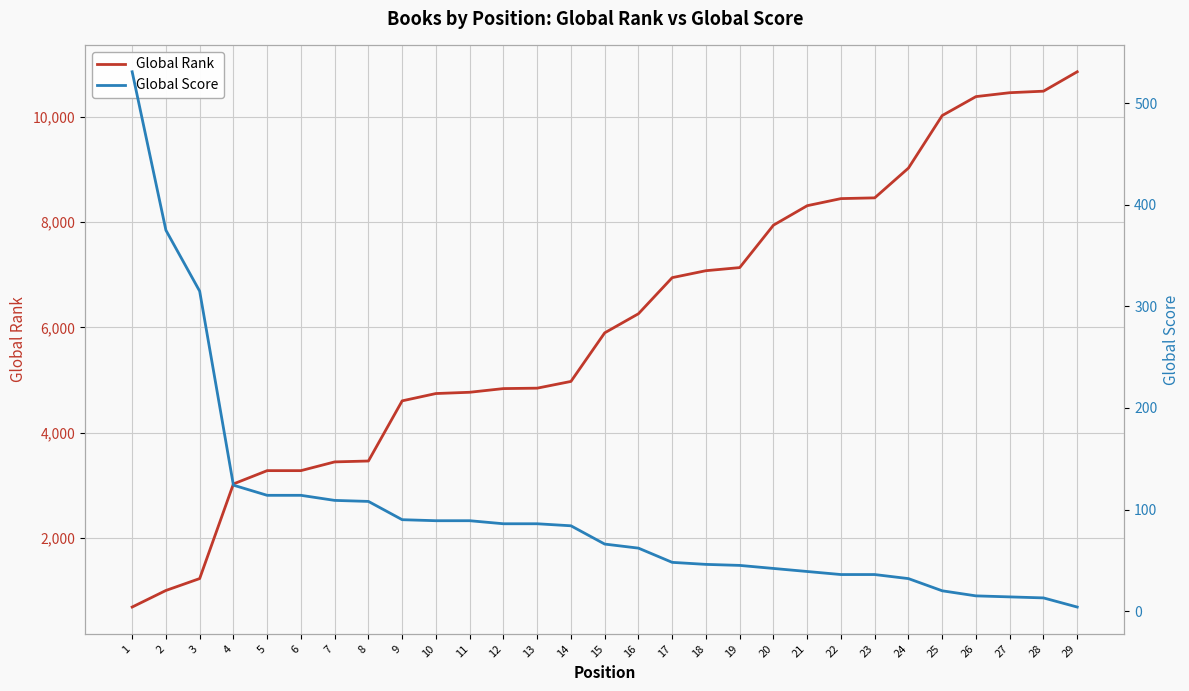

What are all the series names shown in the legend?

Global Rank, Global Score